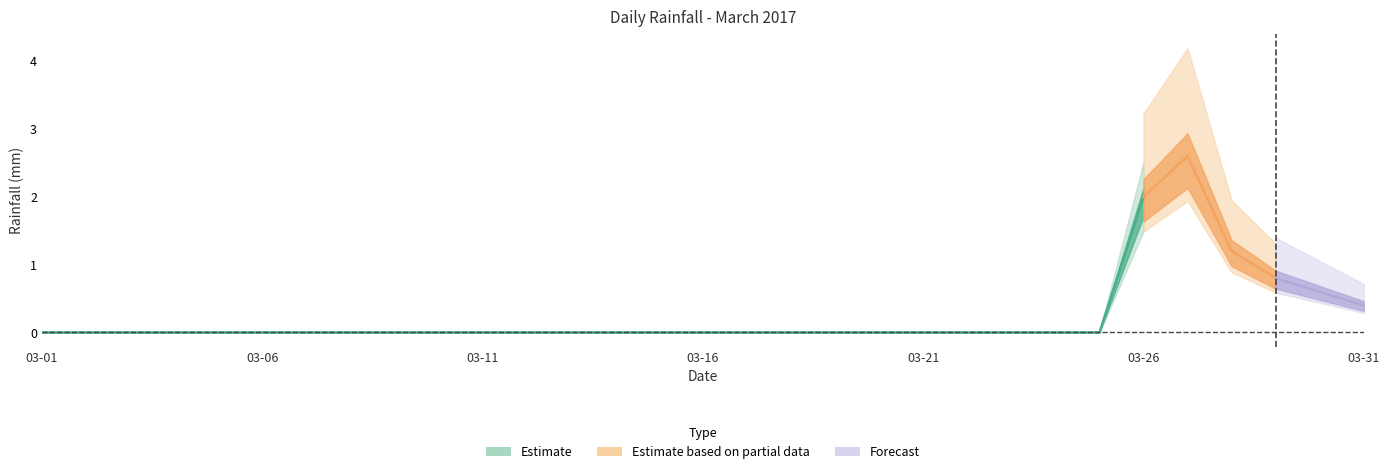

What is the difference between the values at 2017-03-28 and 2017-03-11?

1.2